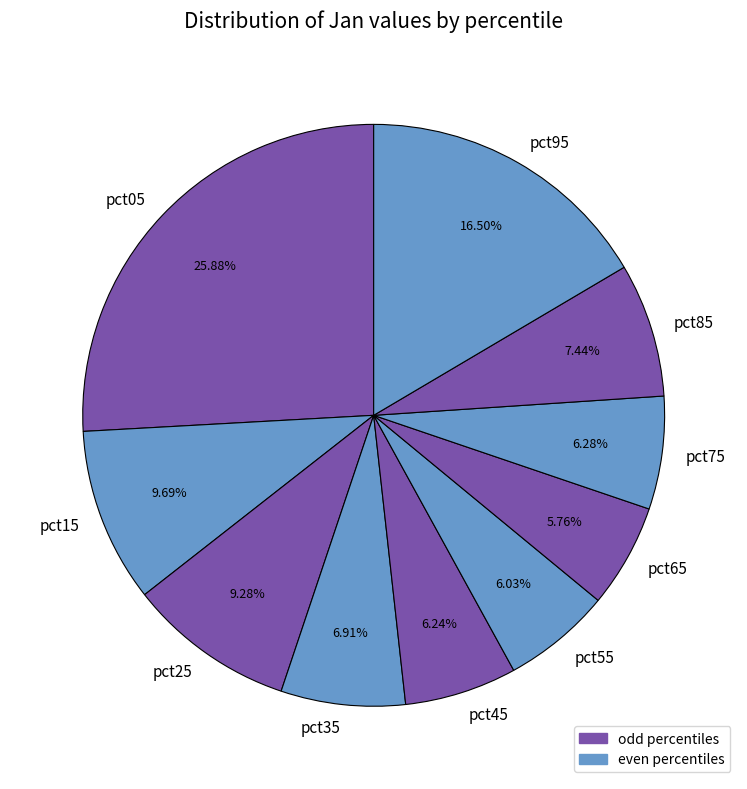

Which category has the biggest portion of the pie?

pct05